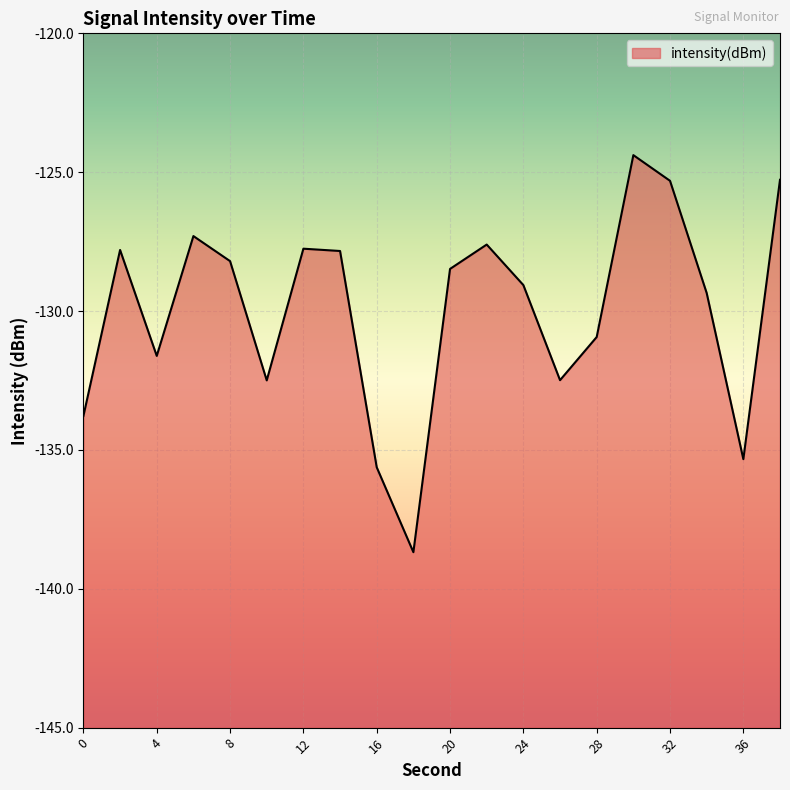

What is the difference between the values at 20 and 18?

10.2